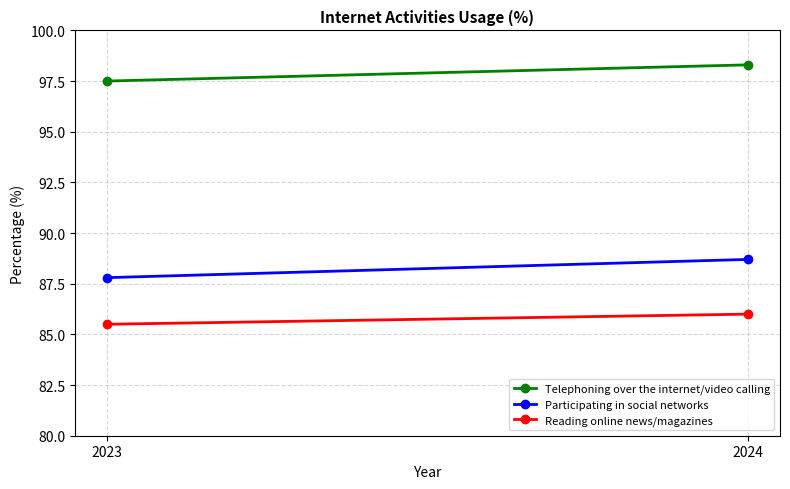

List the labels in order of Participating in social networks value, largest first.

2024, 2023